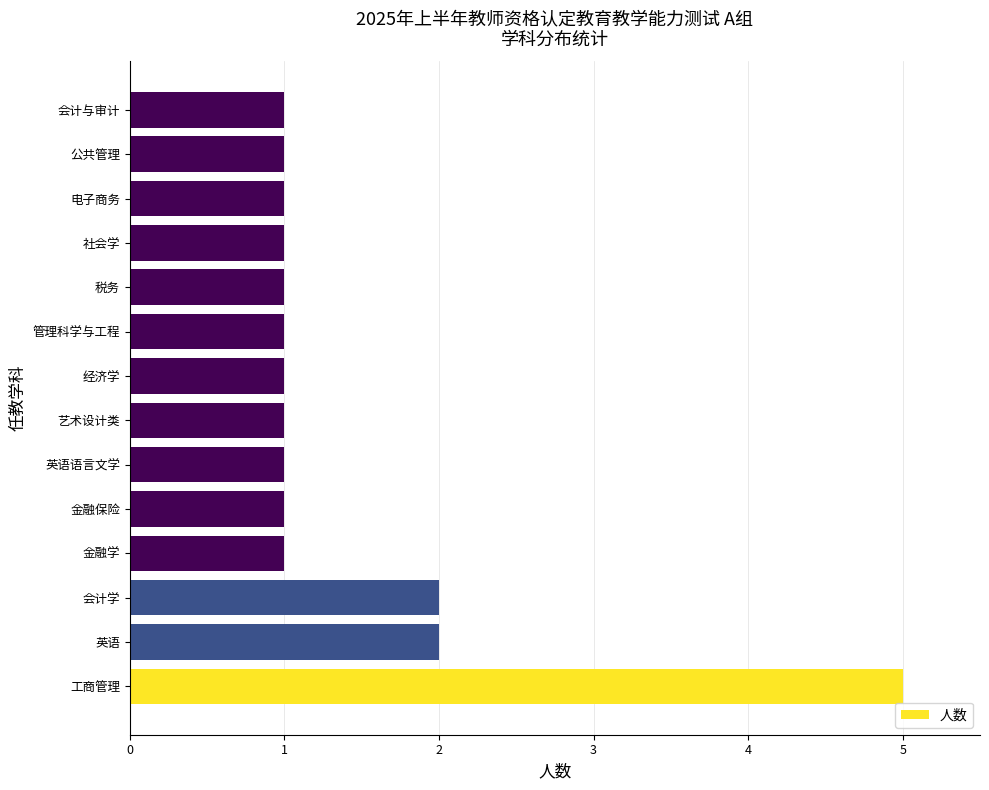

Read the value at 工商管理.

5